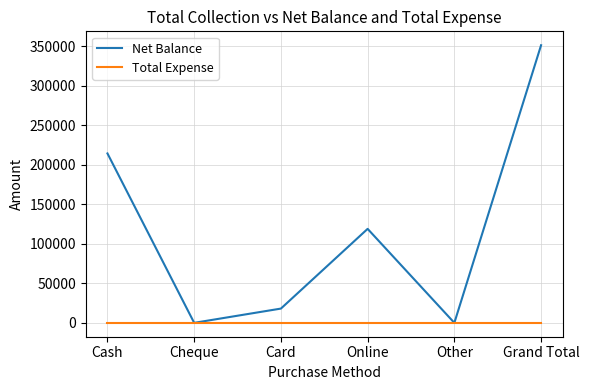

Reading right to left, list all the values displayed in this chart.

Net Balance: 351549	0	118999	18050	0	214500
Total Expense: 0	0	0	0	0	0